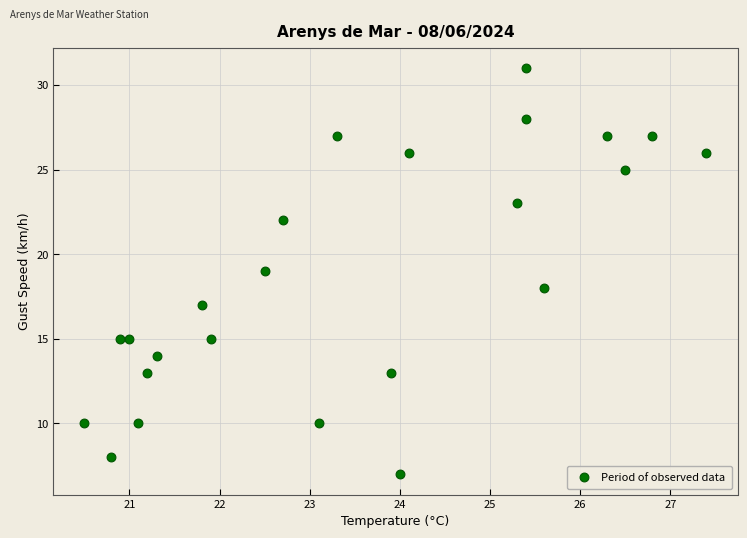

What is the range of Y values (max minus min)?

24